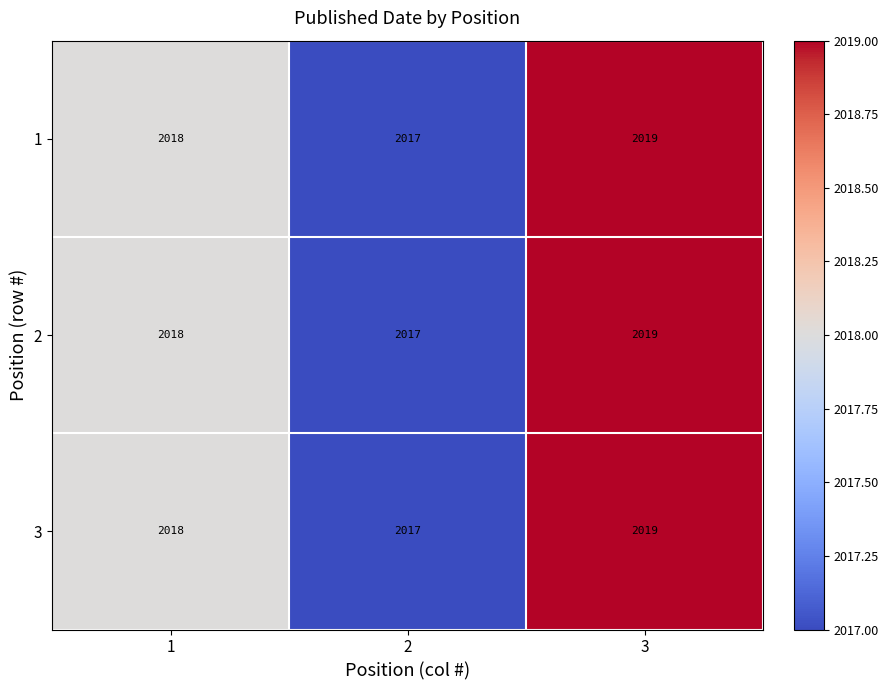

The 2 series shows 945 at 3. True or false?

False